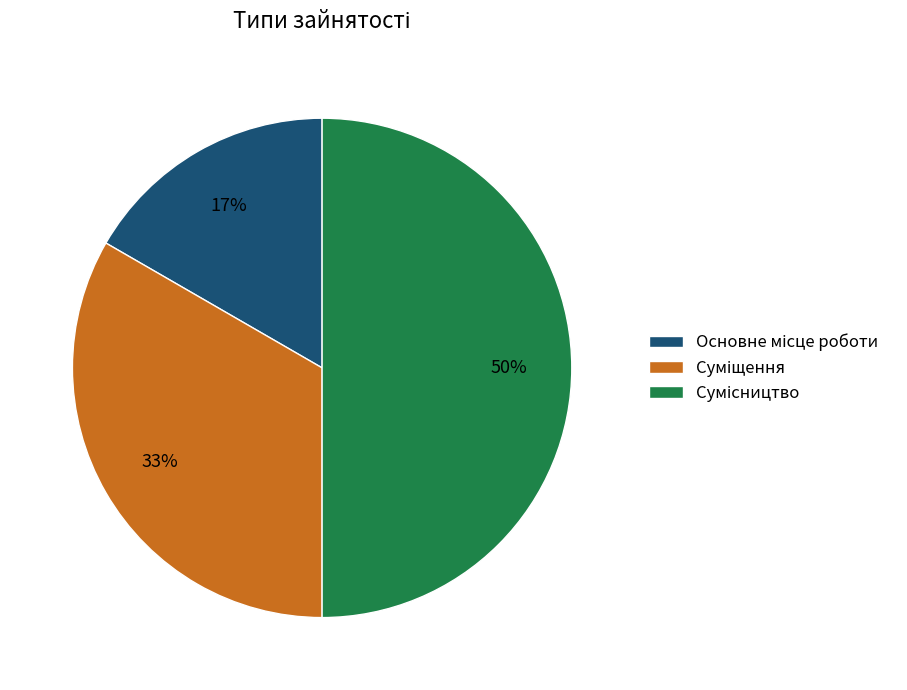

To the nearest percent, what is the average slice percentage?

33%